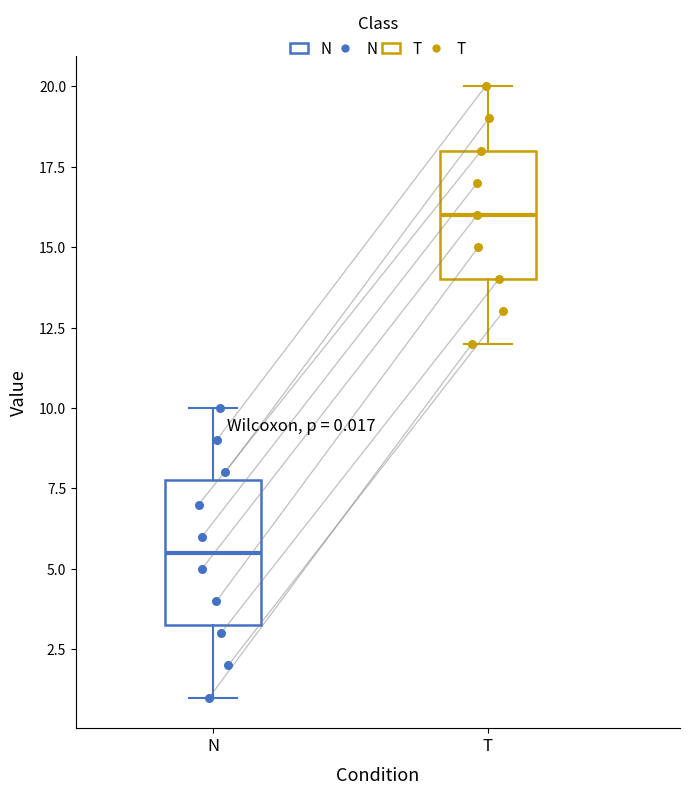

Which box is the tallest, from its lower edge to its upper edge?

N